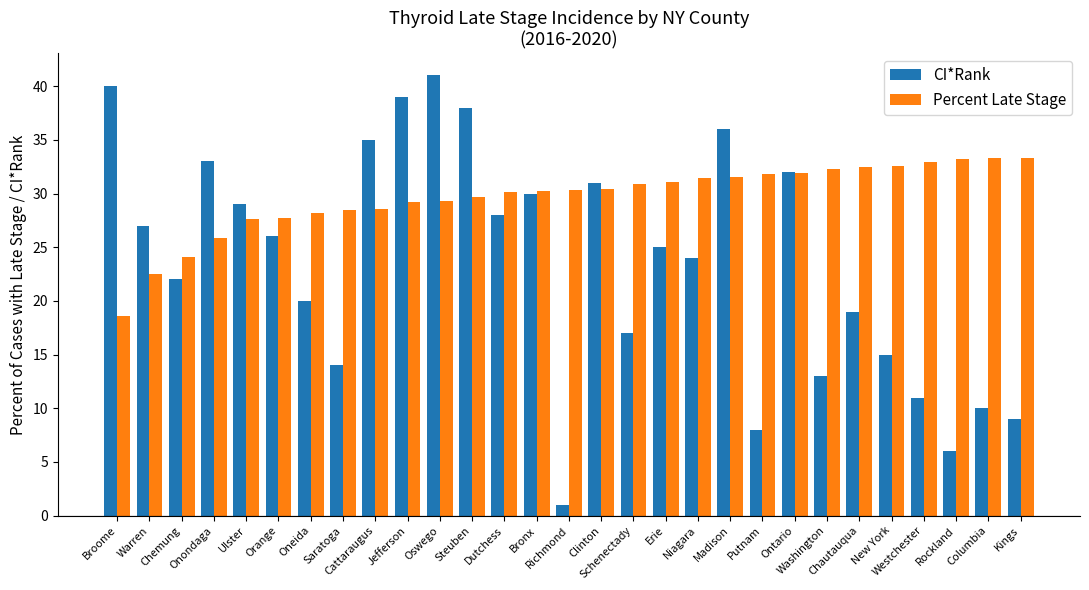

How many groups of bars are there?

29